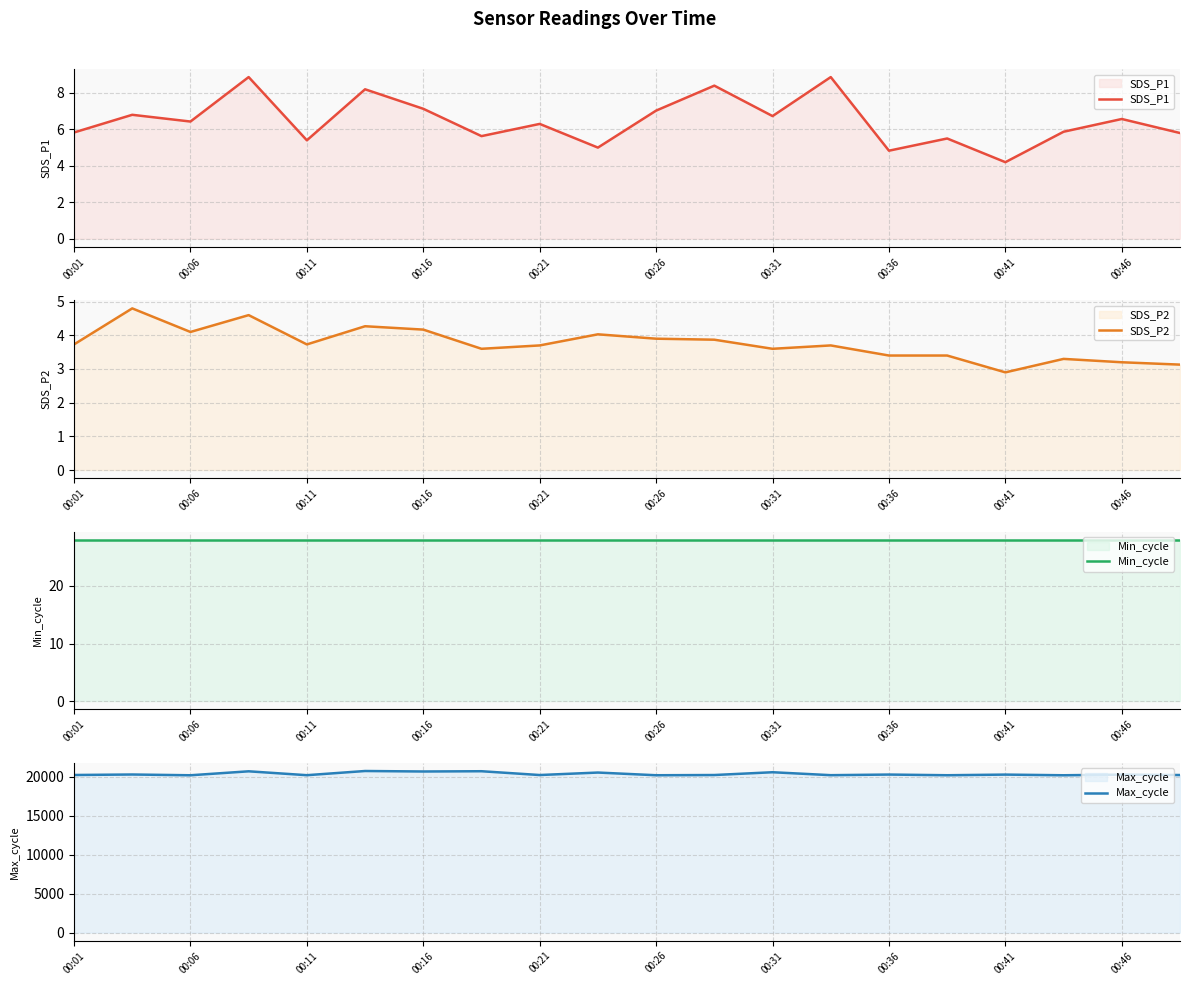

True or false: SDS_P1 has more than 1 points higher than both neighbors.

True